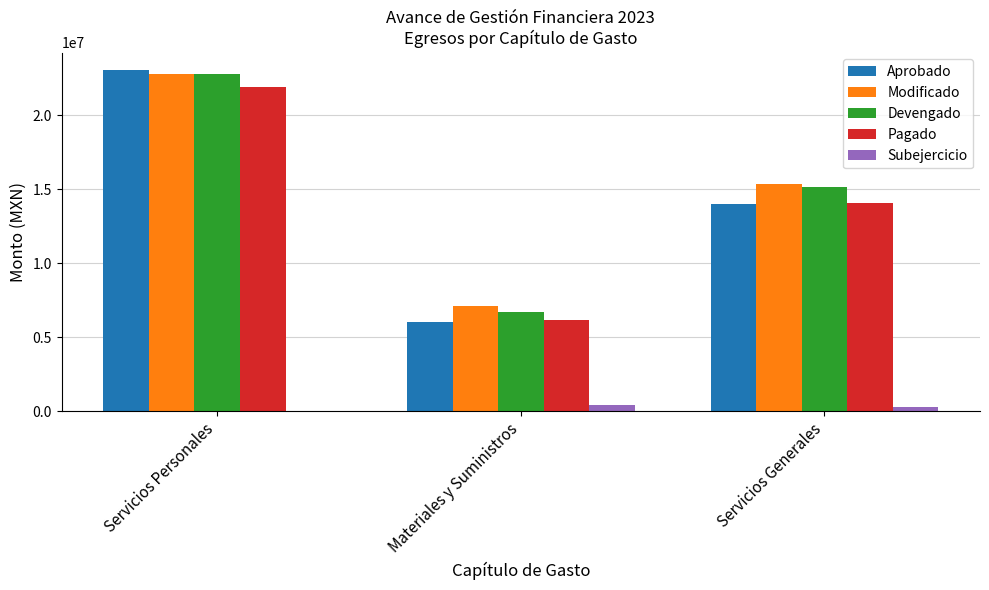

At which label is Devengado closest to 14725464?

Servicios Generales